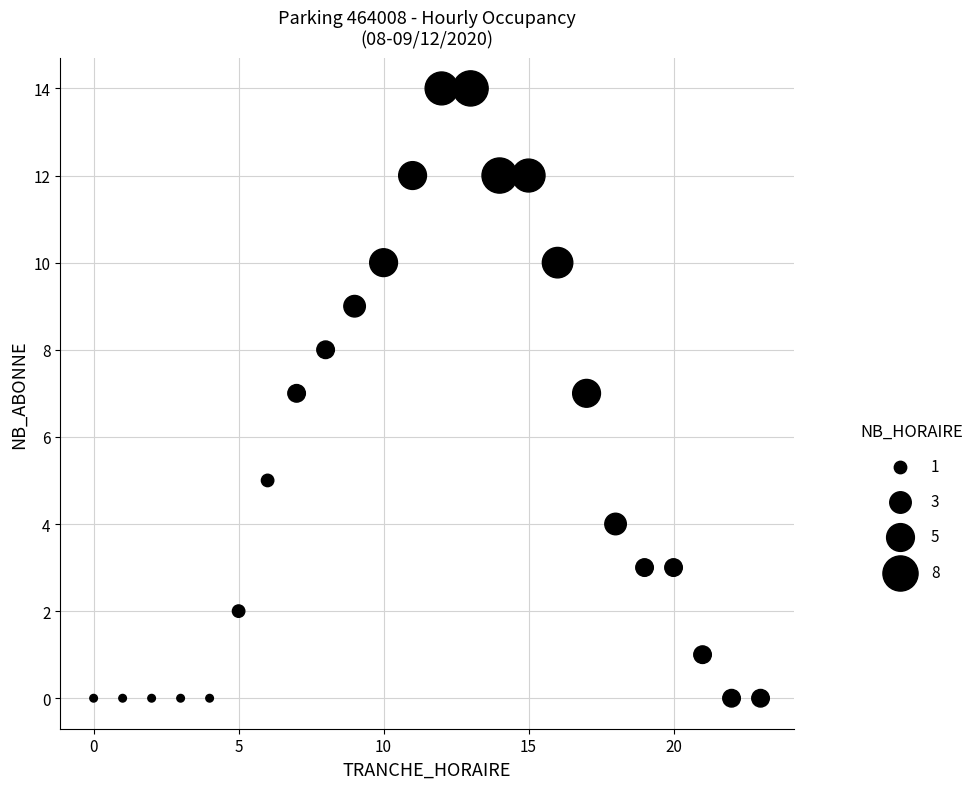

What is the range of Y values (max minus min)?

14